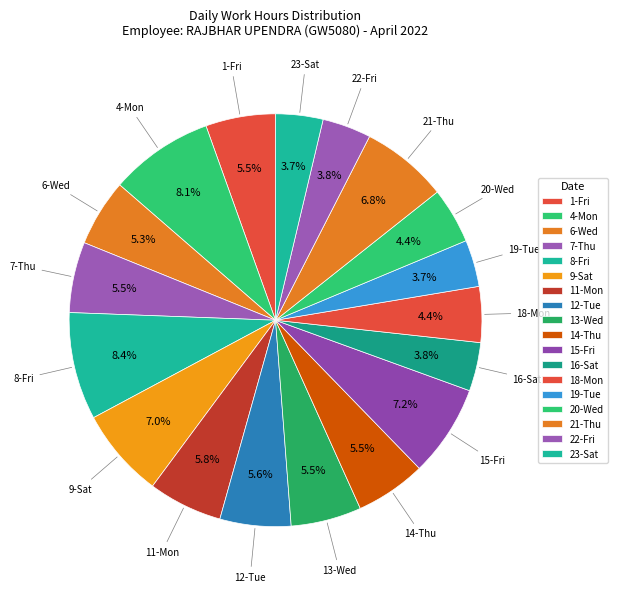

Approximately how many times larger is the value at 15-Fri compared to 6-Wed?

1.4